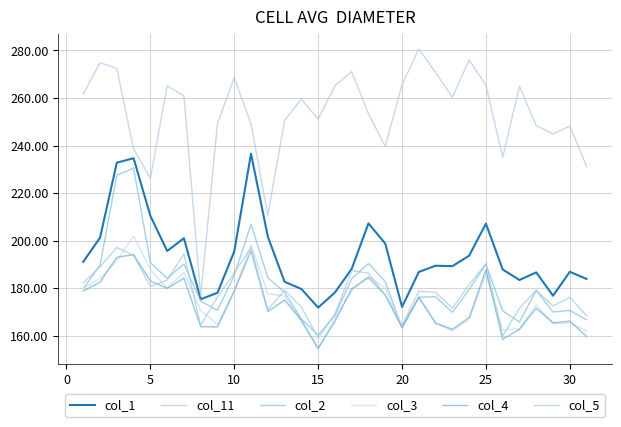

In col_4, how many points are higher than both neighbors (excluding endpoints)?

9